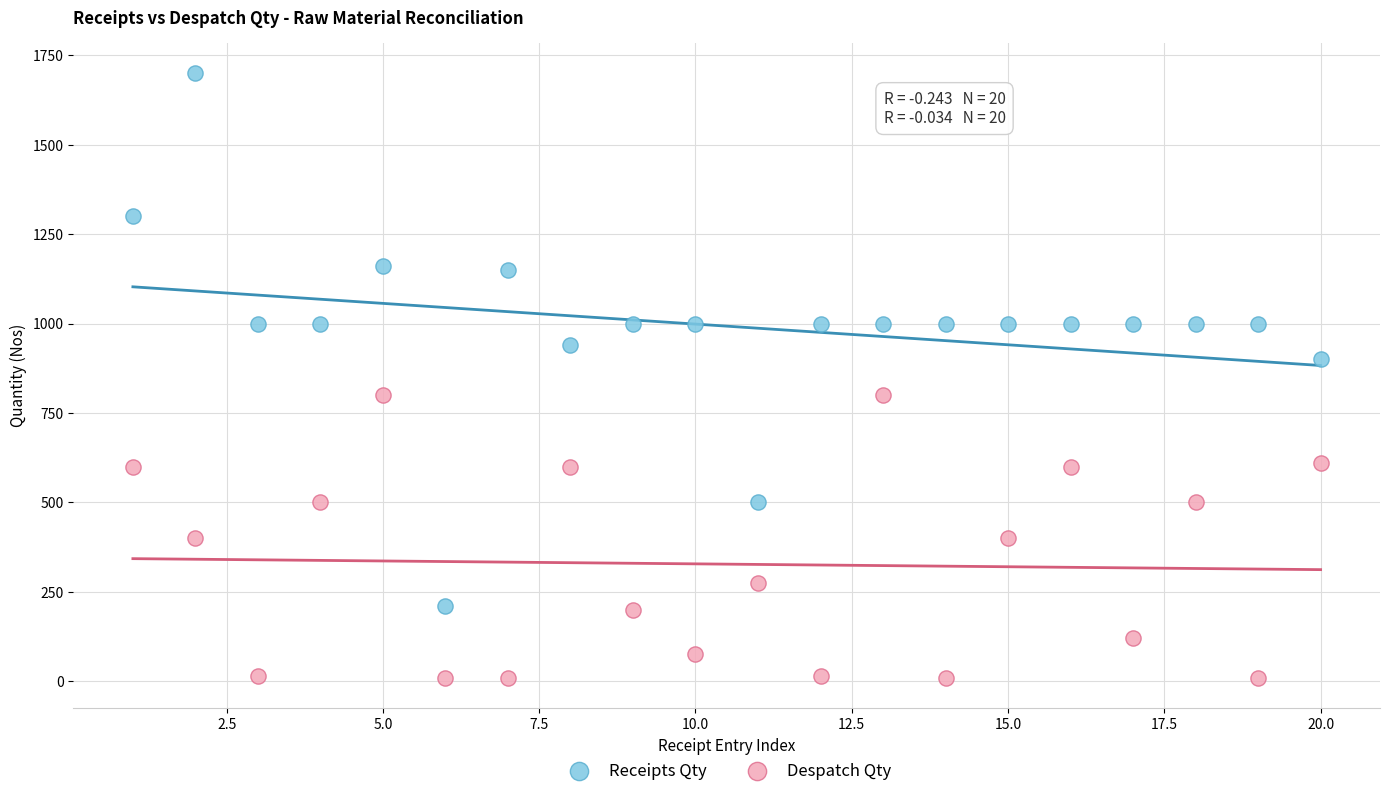

Which series has the largest Y range (max minus min)?

Receipts Qty